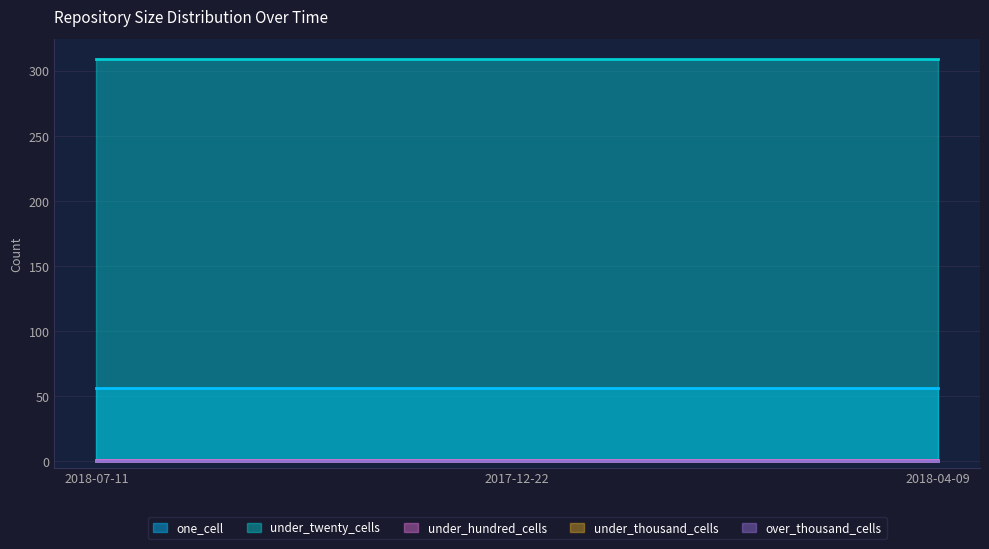

The under_hundred_cells series shows 1 at 2017-12-22. True or false?

True